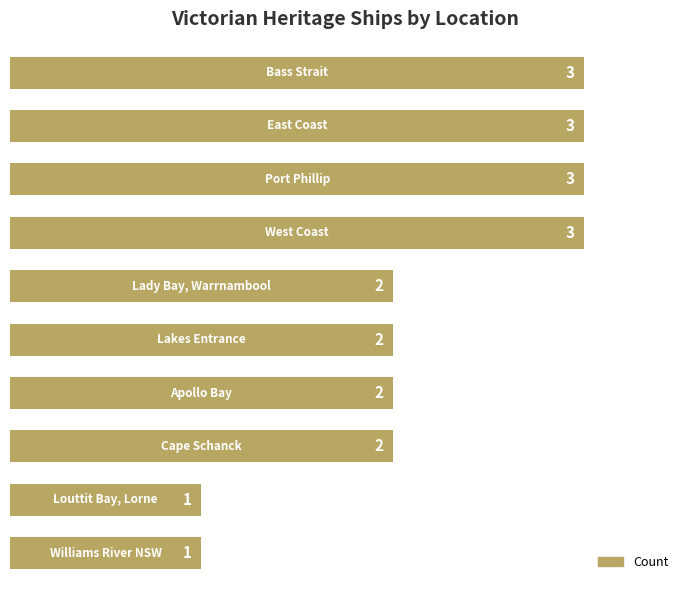

What is the sum of all values?

22